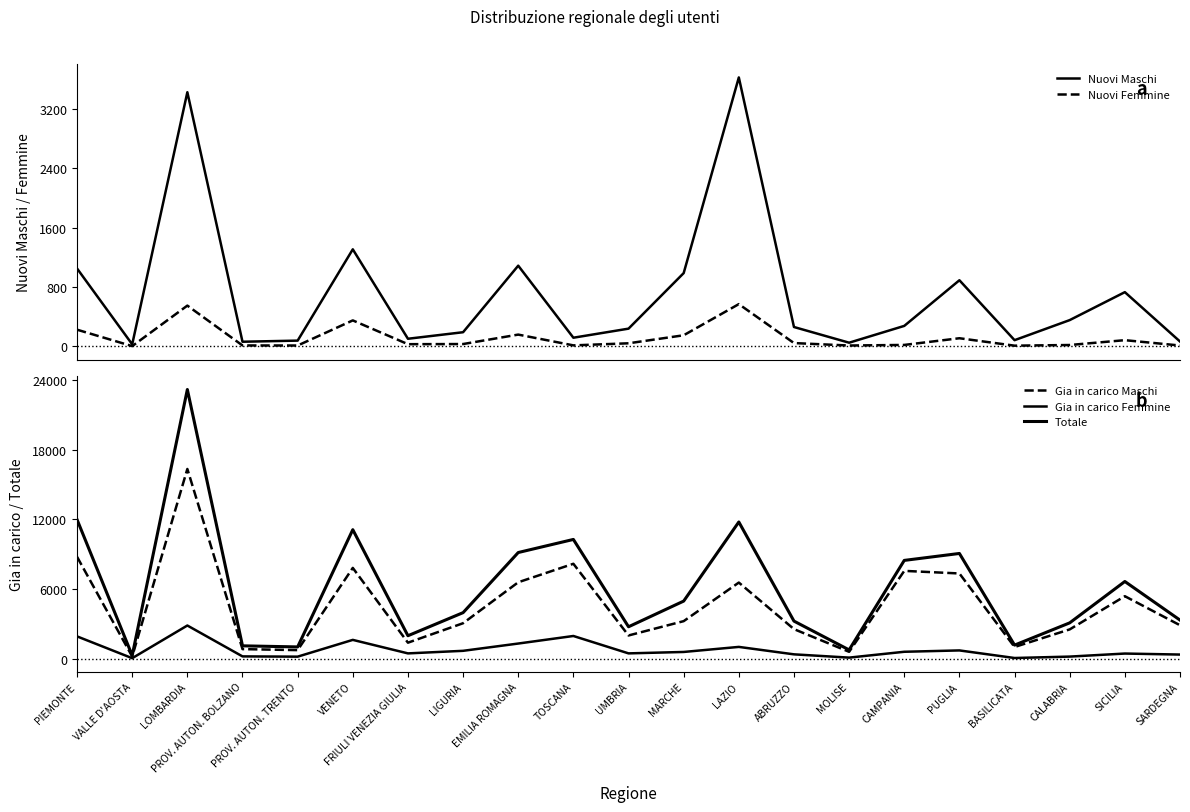

What is the greatest value displayed?

23161